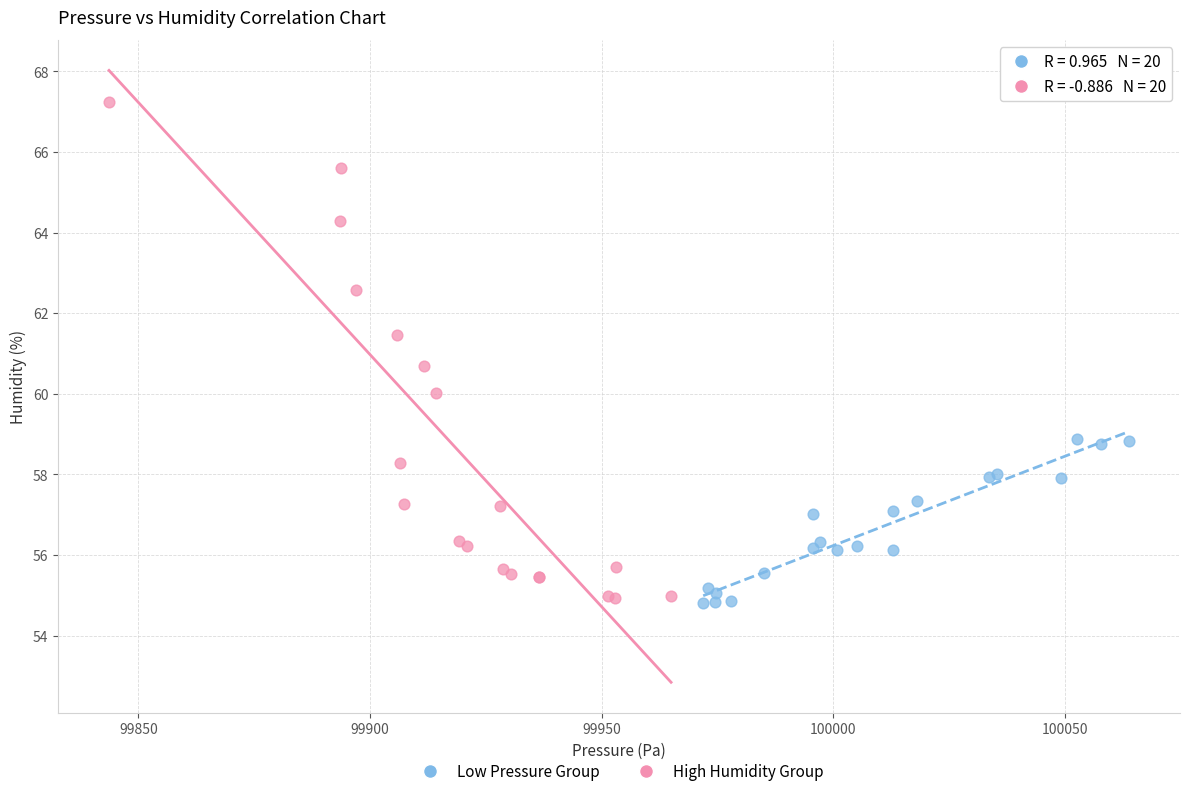

Which series has the widest spread of Y values?

High Humidity Group